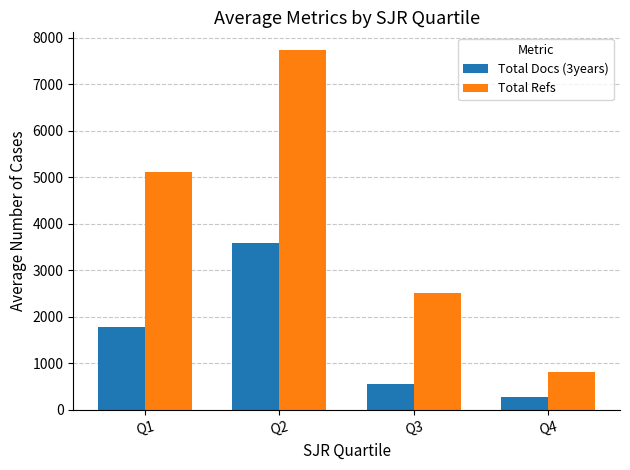

Is it true that Total Docs (3years) equals 559.8 at Q3?

True